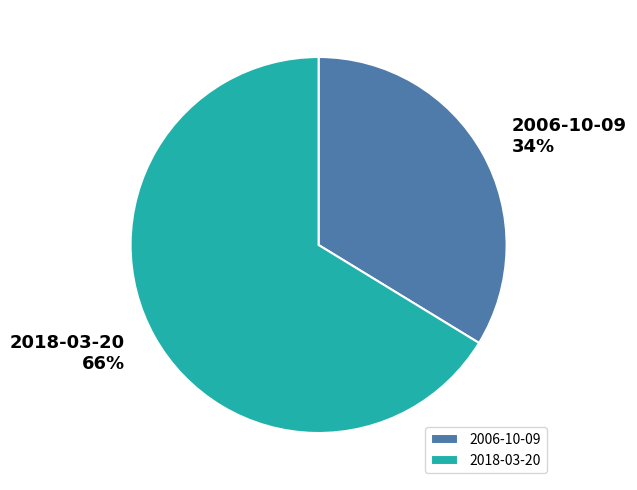

What is the largest slice in the pie chart?

2018-03-20